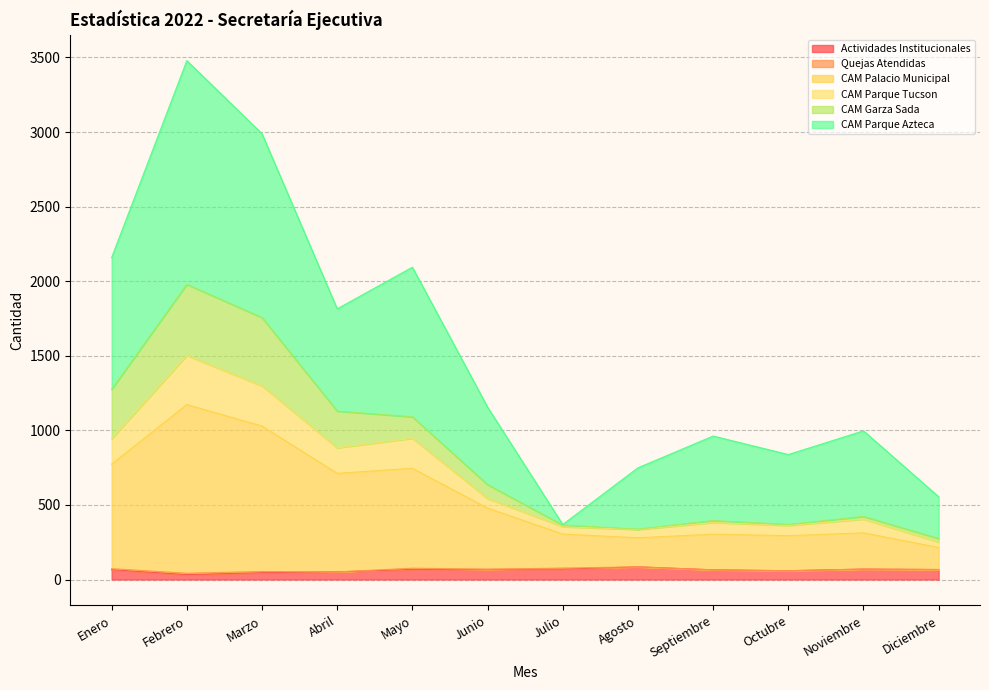

How many lines are shown in the chart?

6